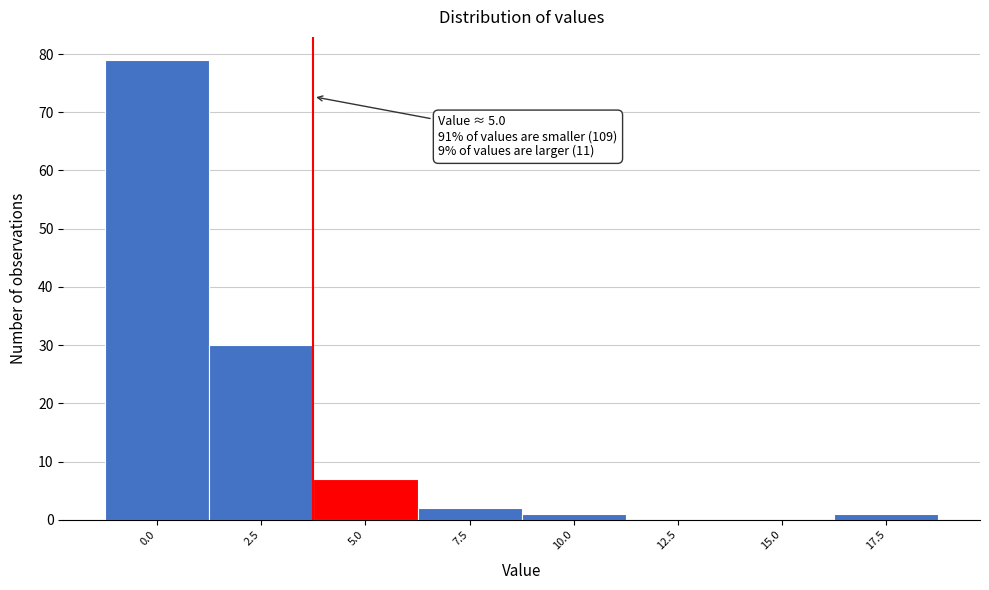

Reading left to right, extract all data points from this chart.

0.0=79	2.5=30	5.0=7	7.5=2	10.0=1	12.5=0	15.0=0	17.5=1